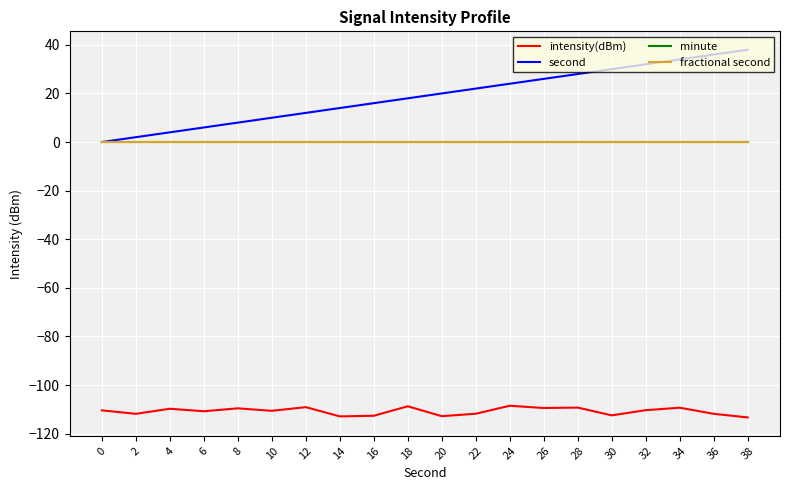

Which series changed the most between 22 and 24?

intensity(dBm)